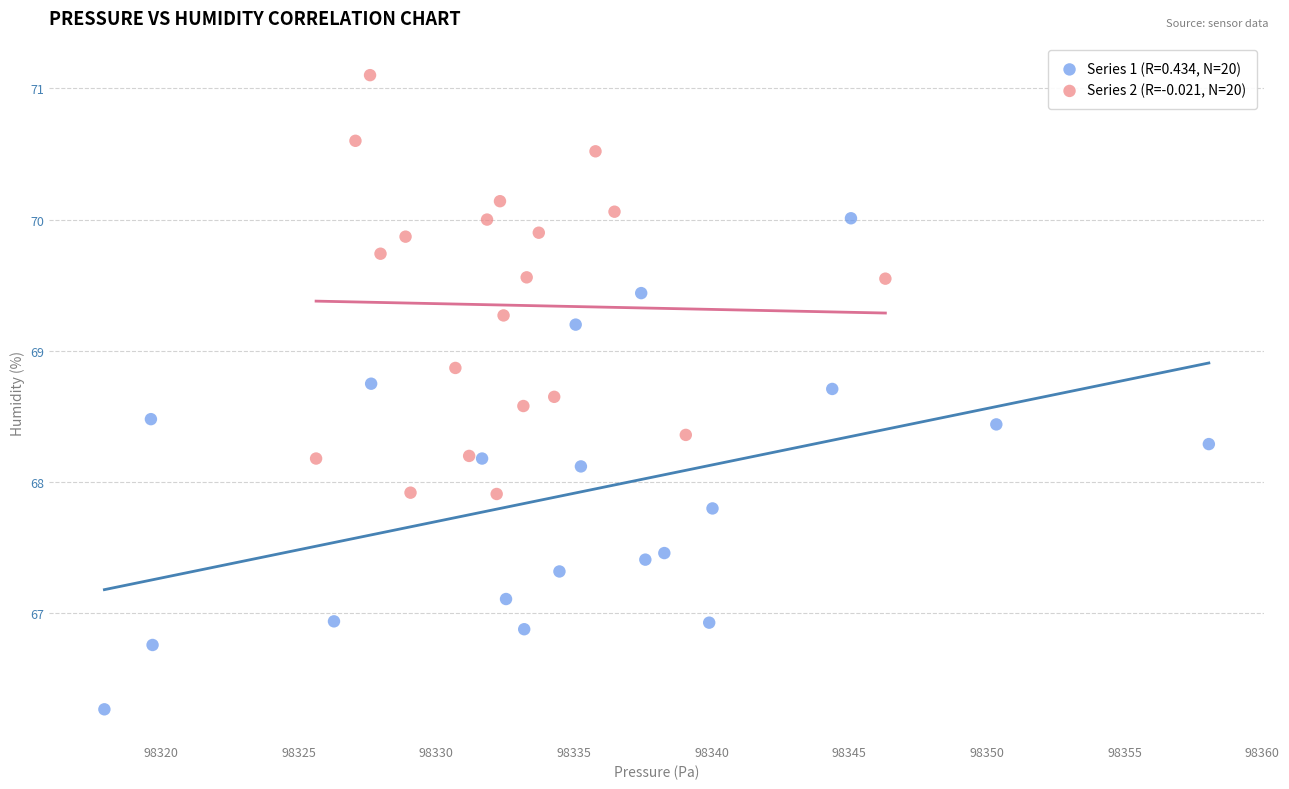

Which series reaches the minimum Y coordinate?

Series 1 (R=0.434, N=20)